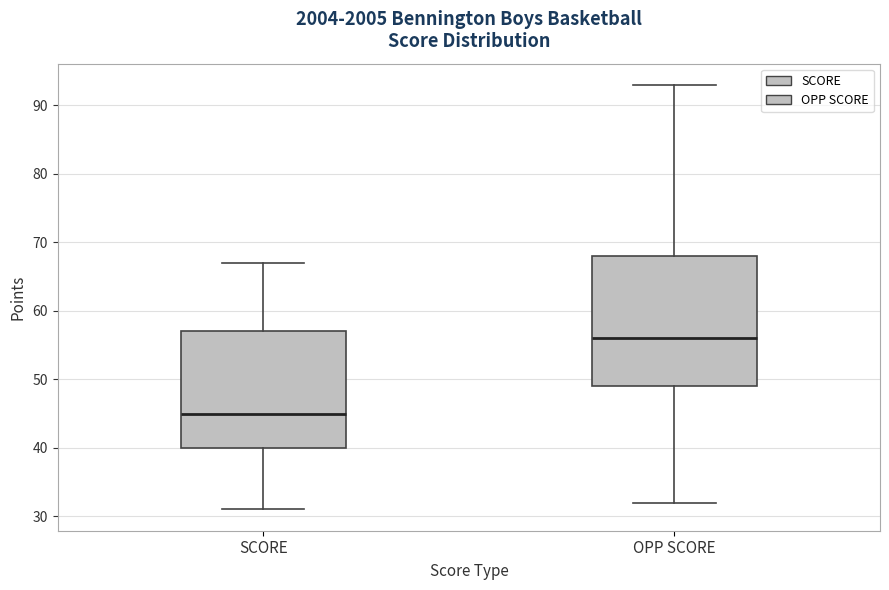

Which box has the highest median line?

OPP SCORE